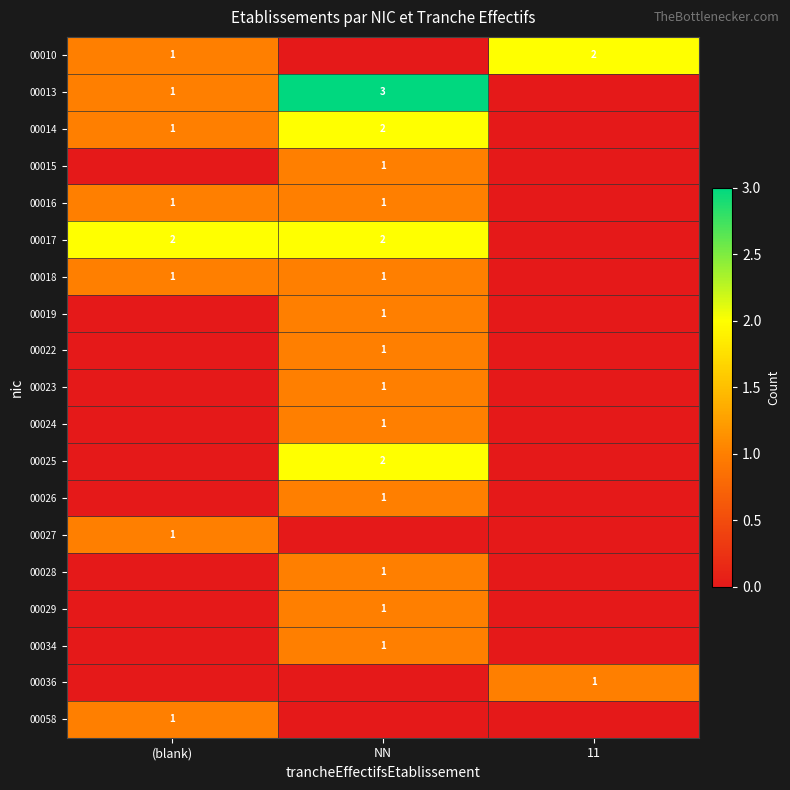

Between 11 and NN, which is larger?

11